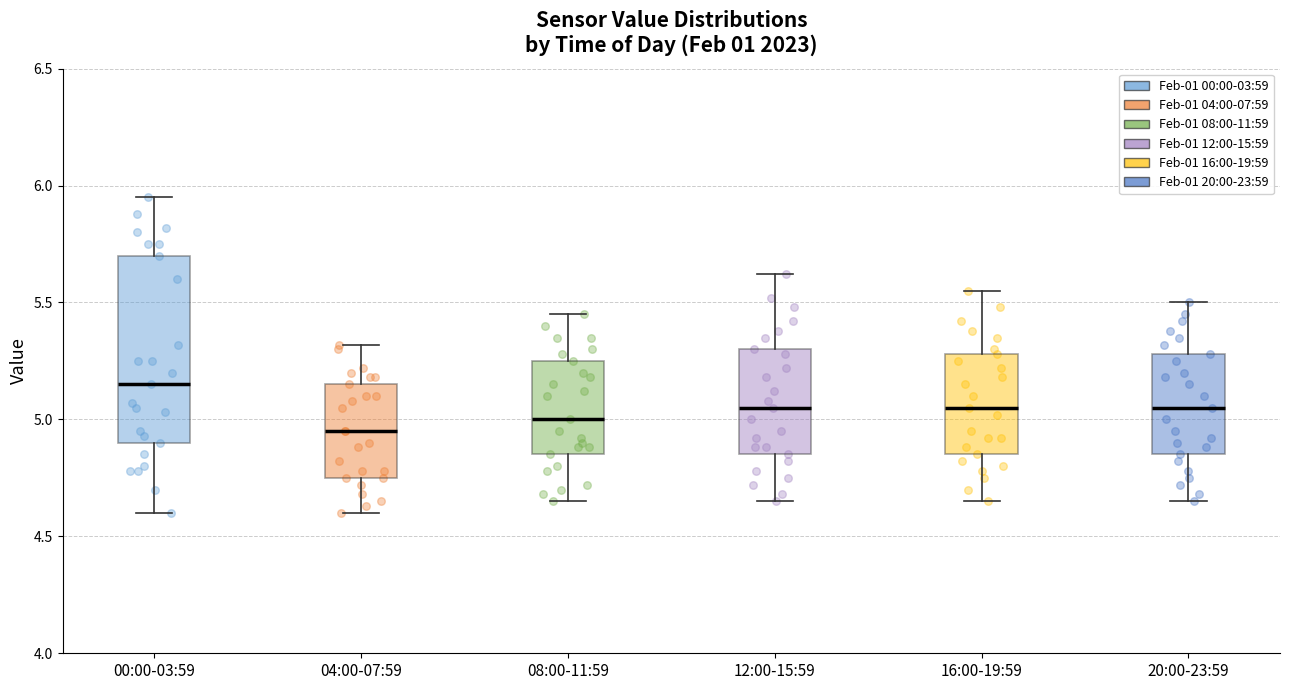

Which box is the tallest, from its lower edge to its upper edge?

00:00-03:59